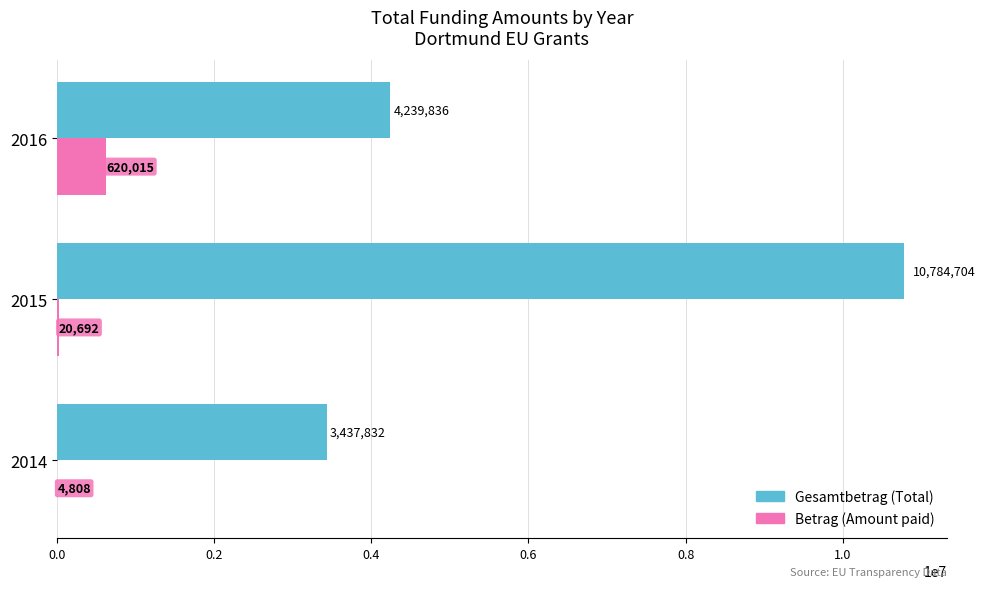

How many distinct data groups are displayed?

2